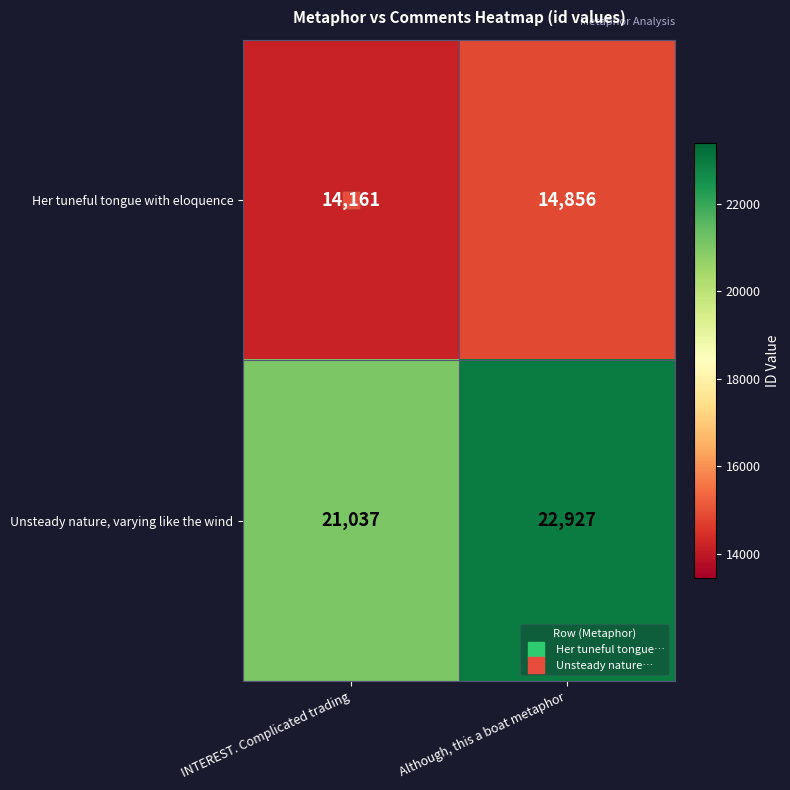

What is the total value across all series at Although, this a boat metaphor?

37783